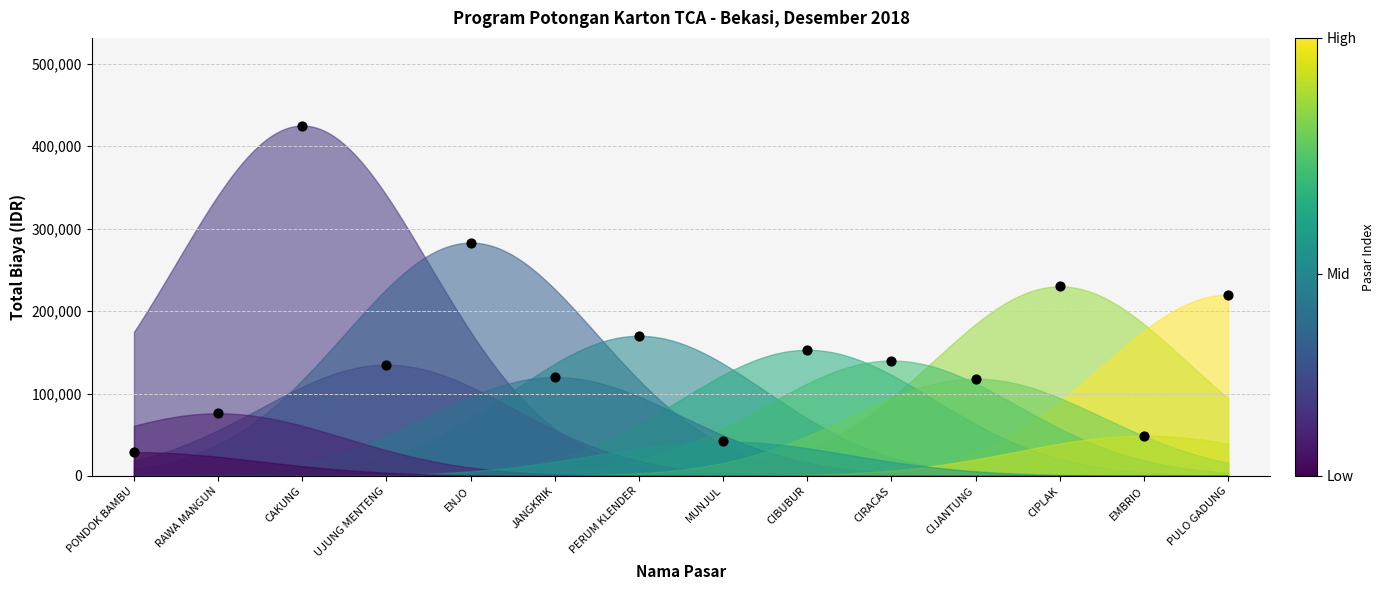

What is the range of Y values (max minus min)?

396000